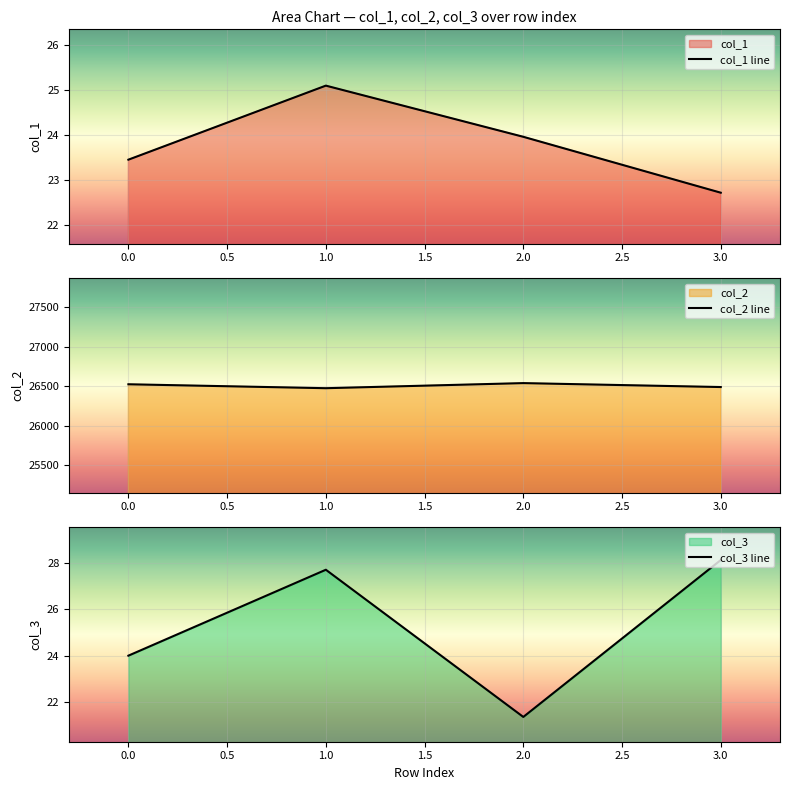

What is the difference between the maximum and minimum values in the col_1 line series?

2.4